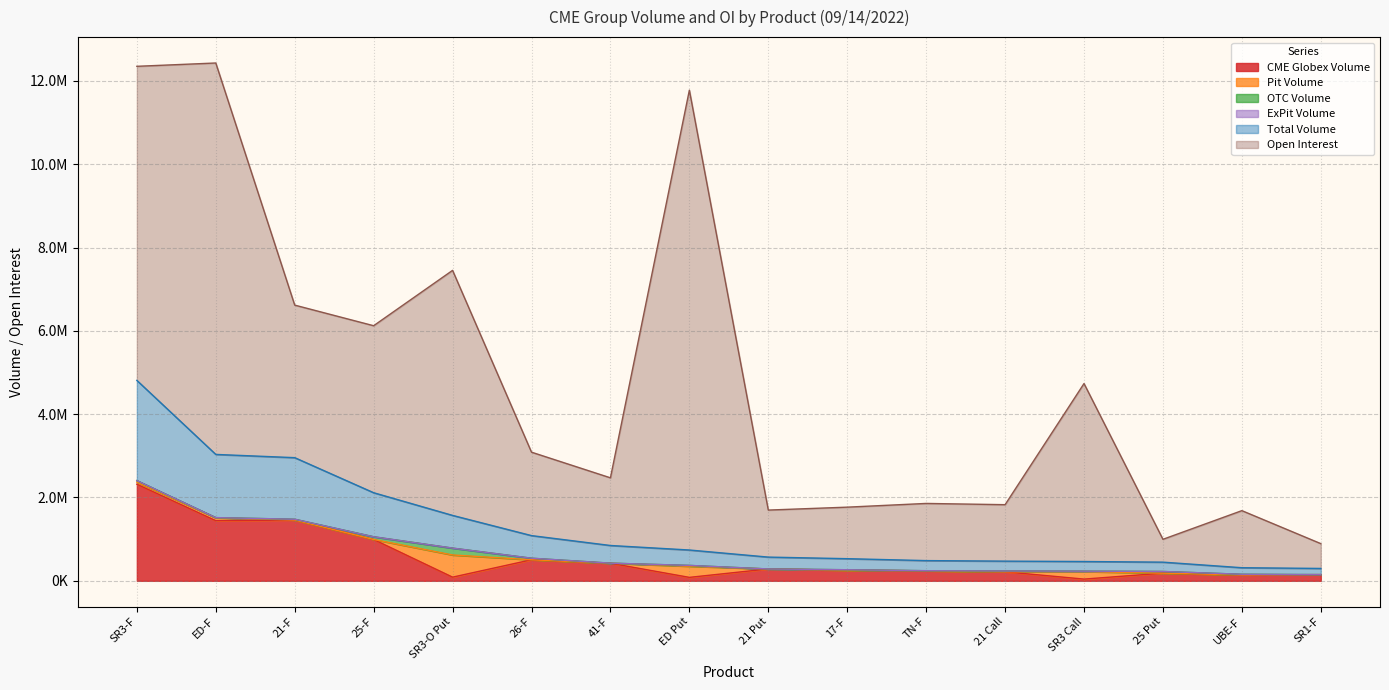

Where is the first local maximum for Open Interest?

ED-F